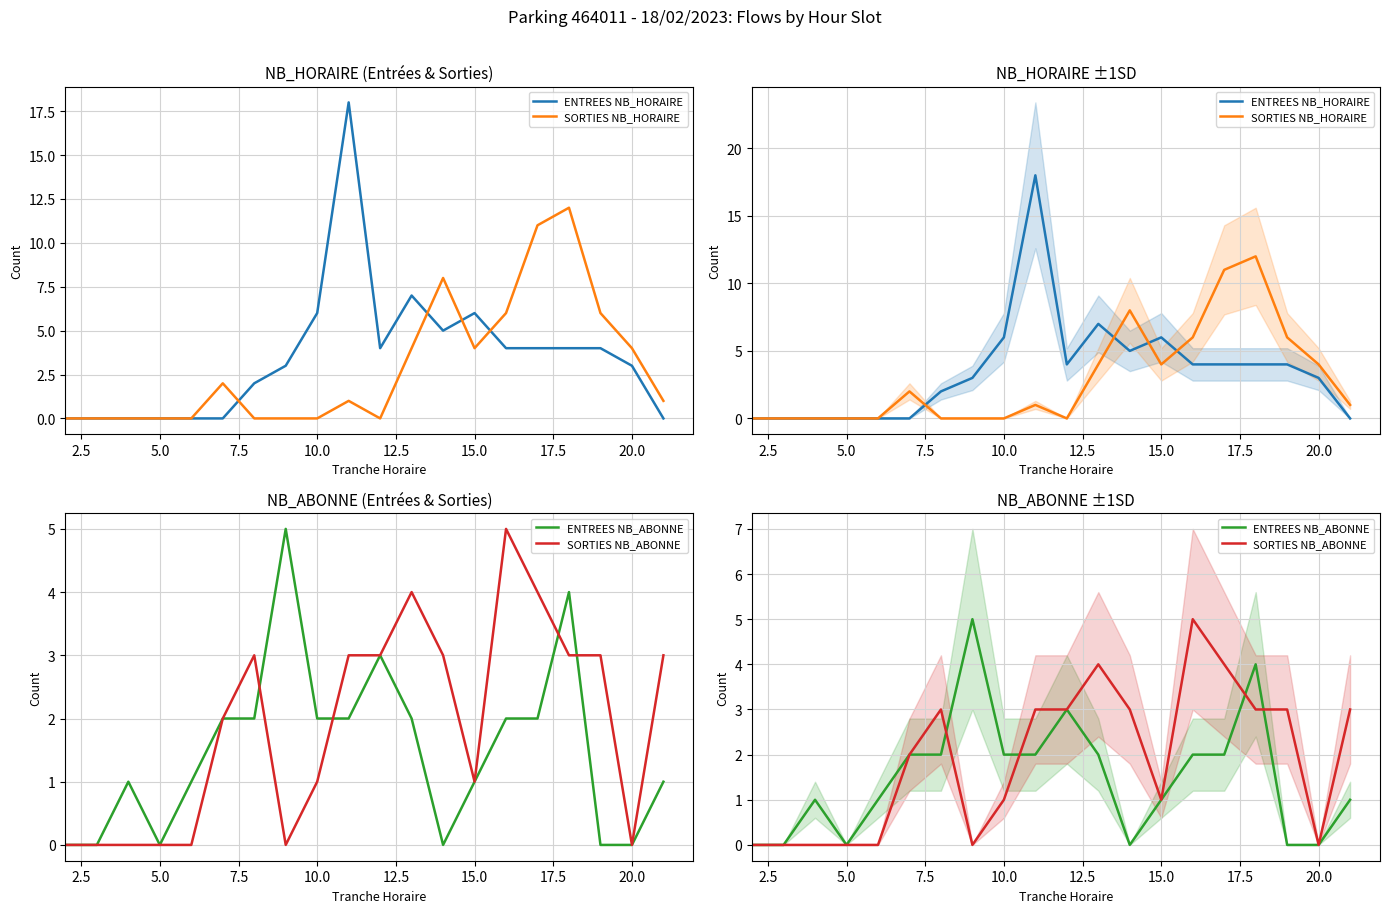

What is the average value of the SORTIES NB_ABONNE series?

2